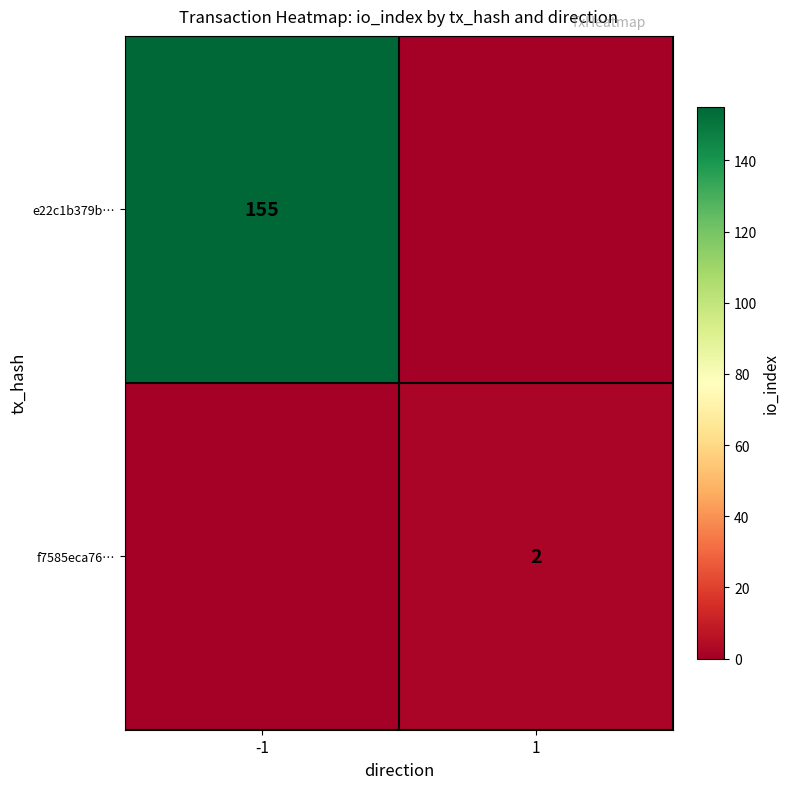

Is it true that e22c1b379b… equals 155 at -1?

True